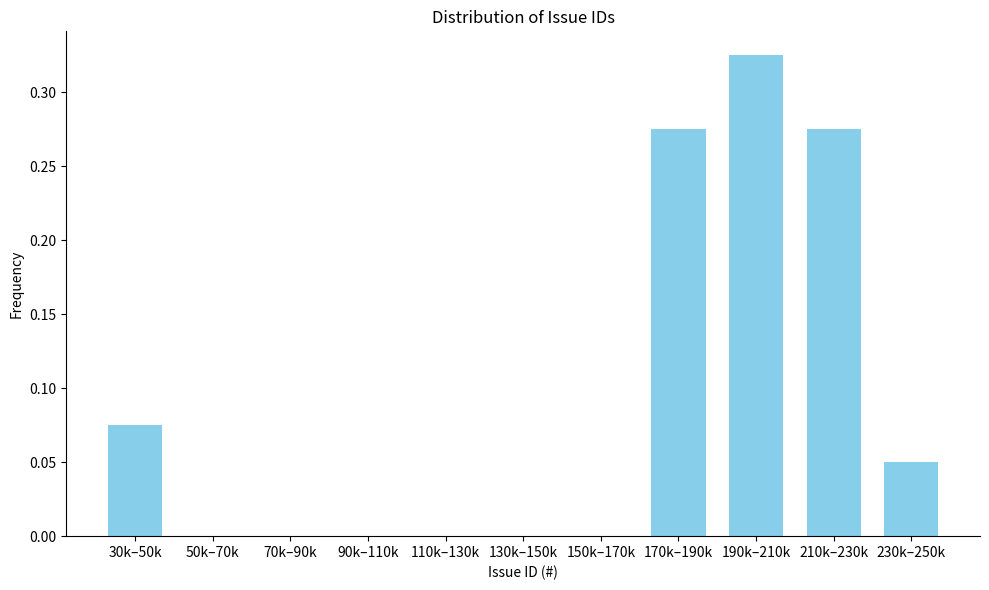

Which has a higher value, 50k–70k or 170k–190k?

170k–190k